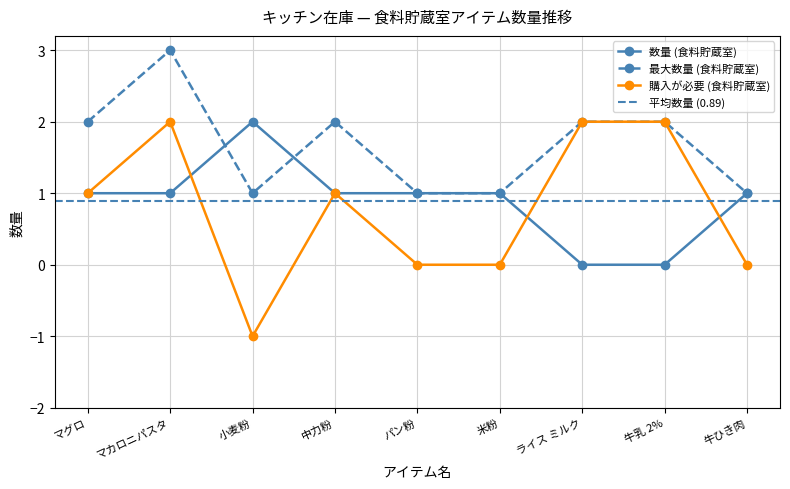

Reading right to left, what are all the values shown in this chart?

数量 (食料貯蔵室): 牛ひき肉=1	牛乳 2%=0	ライス ミルク=0	米粉=1	パン粉=1	中力粉=1	小麦粉=2	マカロニパスタ=1	マグロ=1
最大数量 (食料貯蔵室): 牛ひき肉=1	牛乳 2%=2	ライス ミルク=2	米粉=1	パン粉=1	中力粉=2	小麦粉=1	マカロニパスタ=3	マグロ=2
購入が必要 (食料貯蔵室): 牛ひき肉=0	牛乳 2%=2	ライス ミルク=2	米粉=0	パン粉=0	中力粉=1	小麦粉=-1	マカロニパスタ=2	マグロ=1